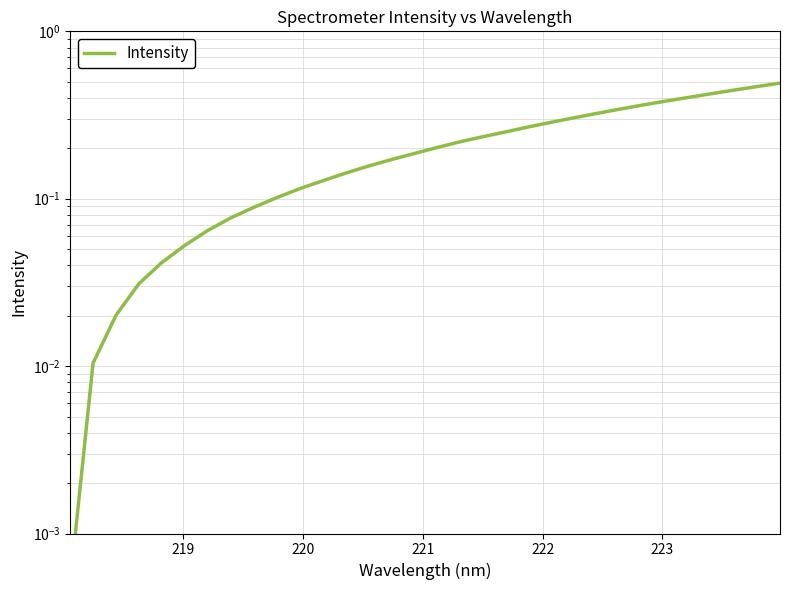

How many lines are shown in the chart?

1